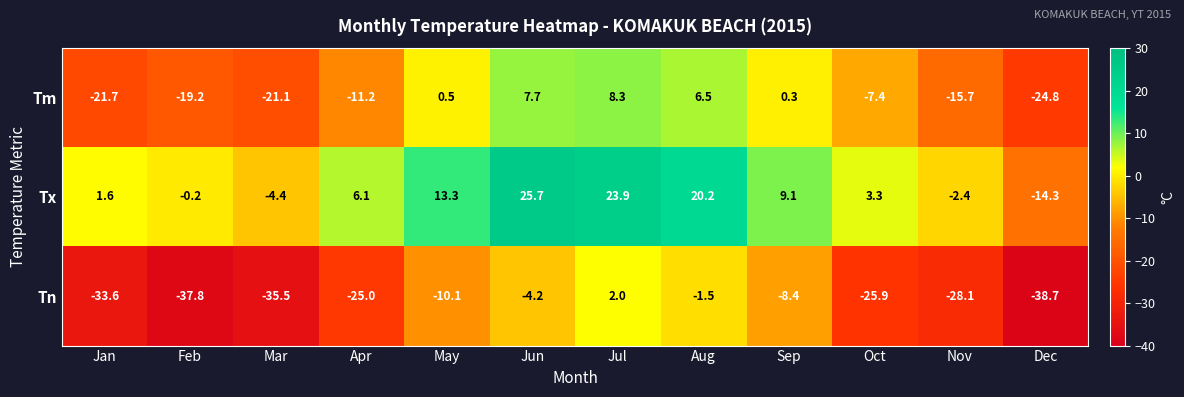

What is the difference between the maximum and second lowest values in the Tx series?

30.1